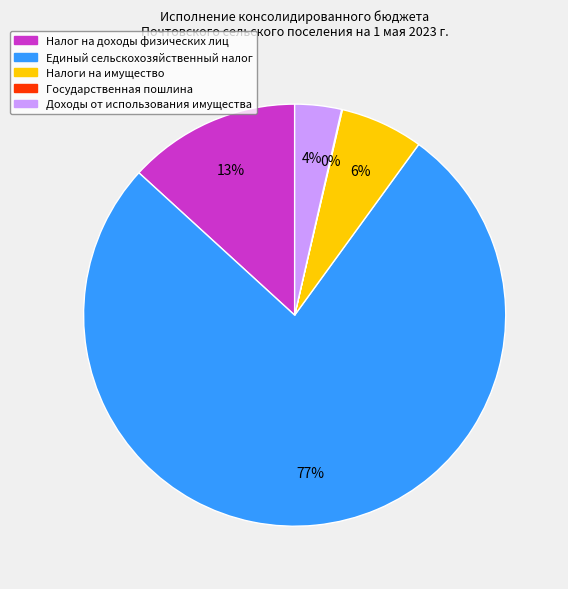

To the nearest percent, what is the difference between the Налоги на имущество and Налог на доходы физических лиц slice percentages?

7%